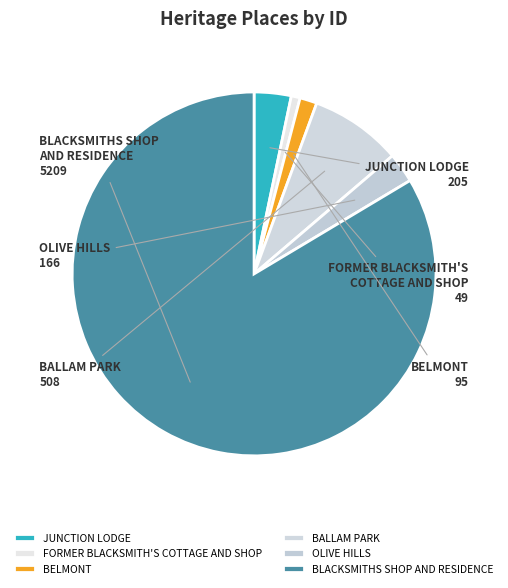

The FORMER BLACKSMITH'S COTTAGE AND SHOP slice represents 1% of the pie. True or false?

True